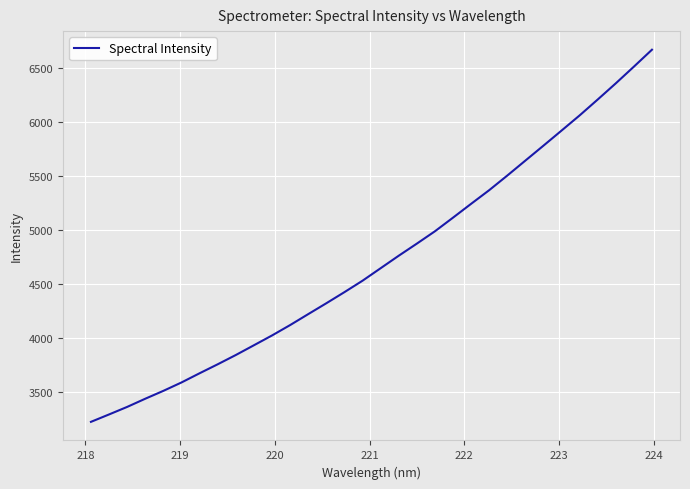

How many lines are shown in the chart?

1